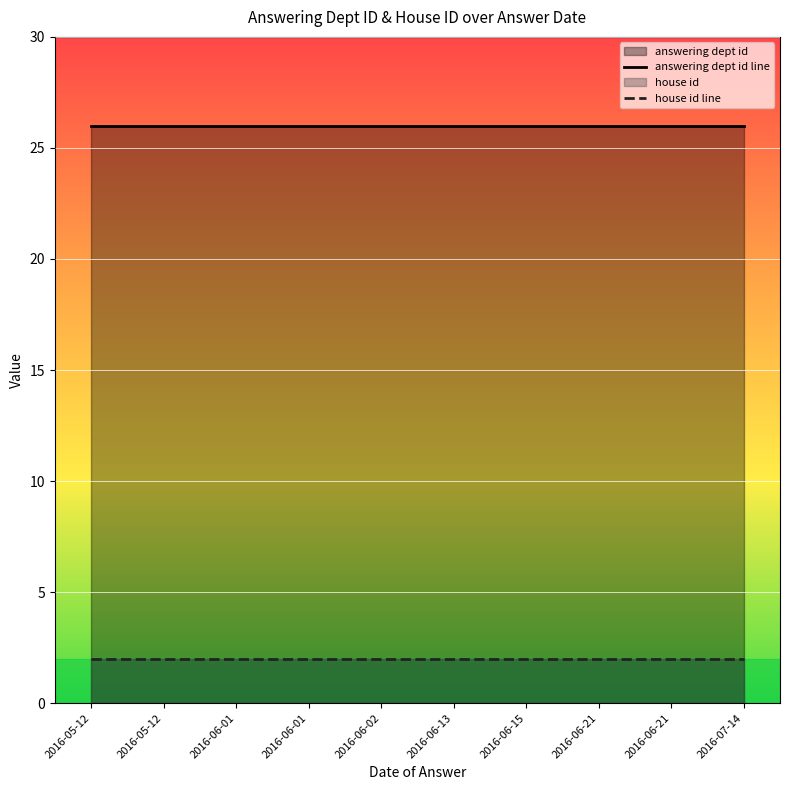

What is the spread (max minus min) of values at 2016-06-01?

24